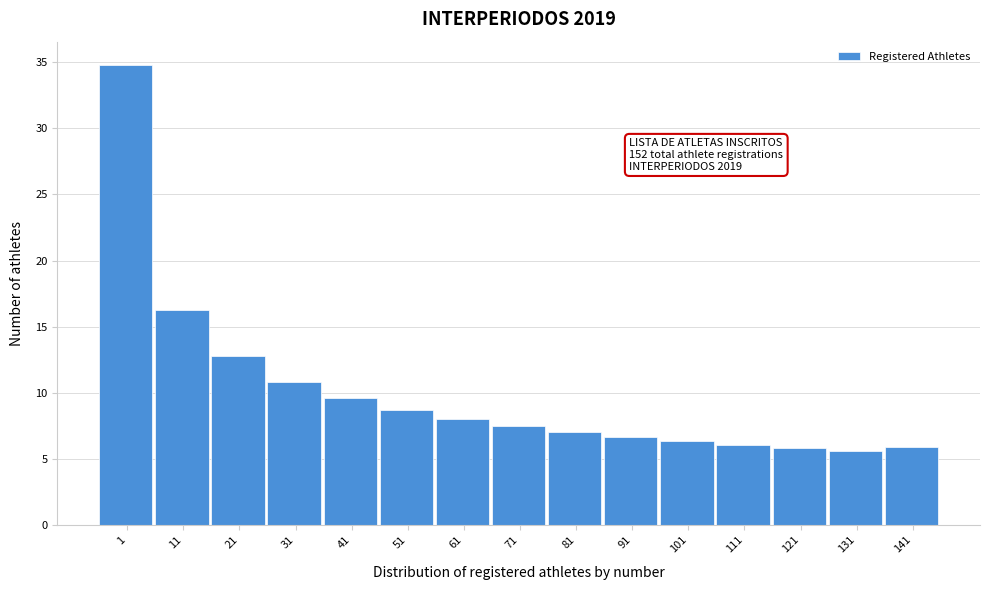

Where is the data nearest to the value 20?

11